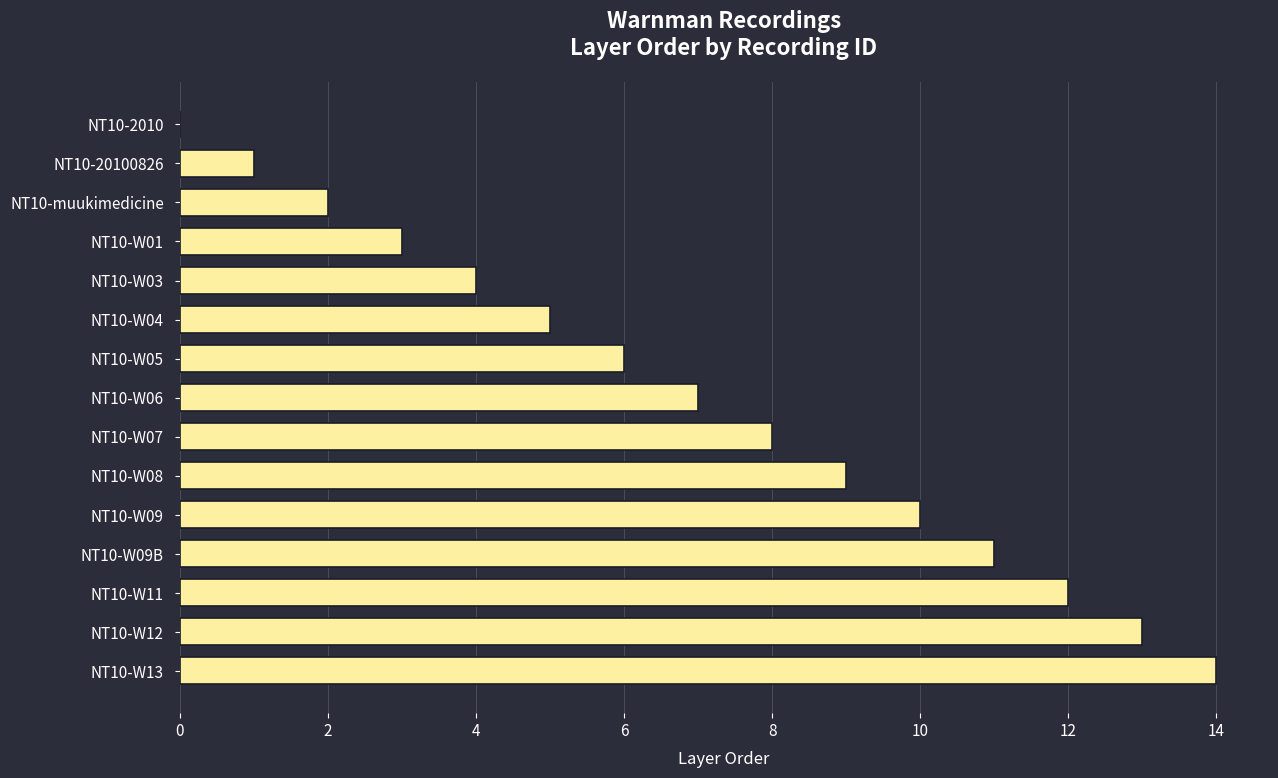

True or false: the data shows 1 at NT10-W01.

False